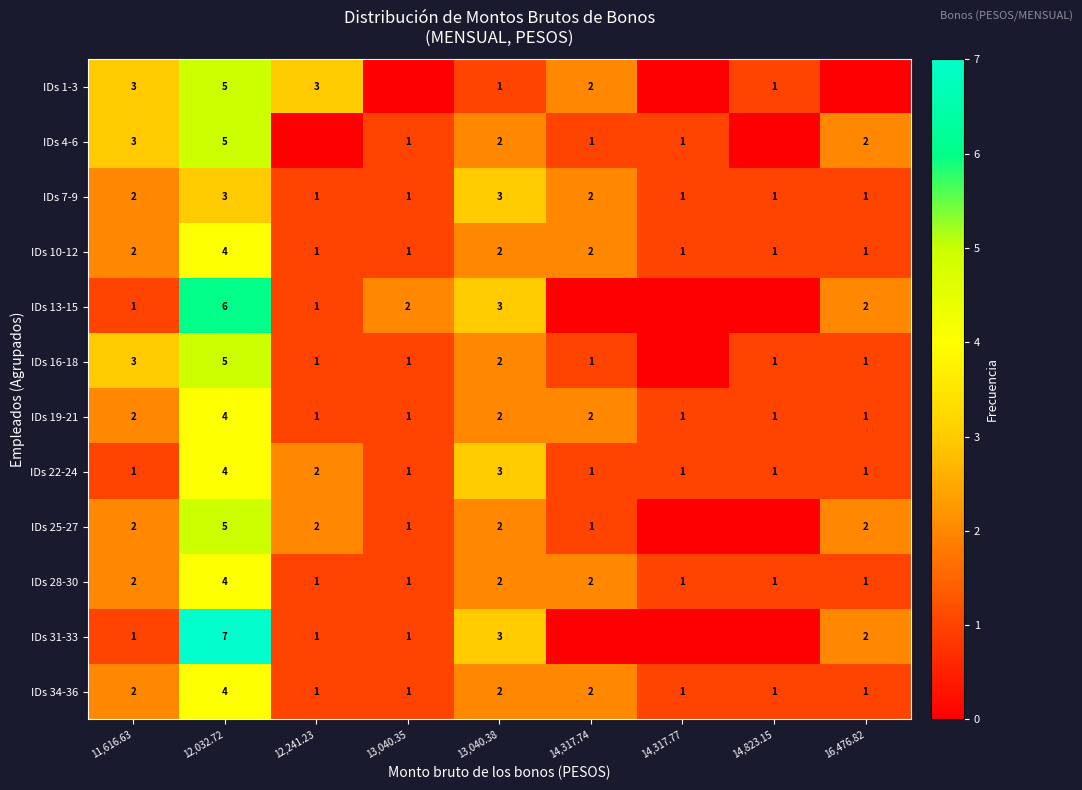

What is the difference between the maximum and minimum values in the IDs 10-12 series?

3